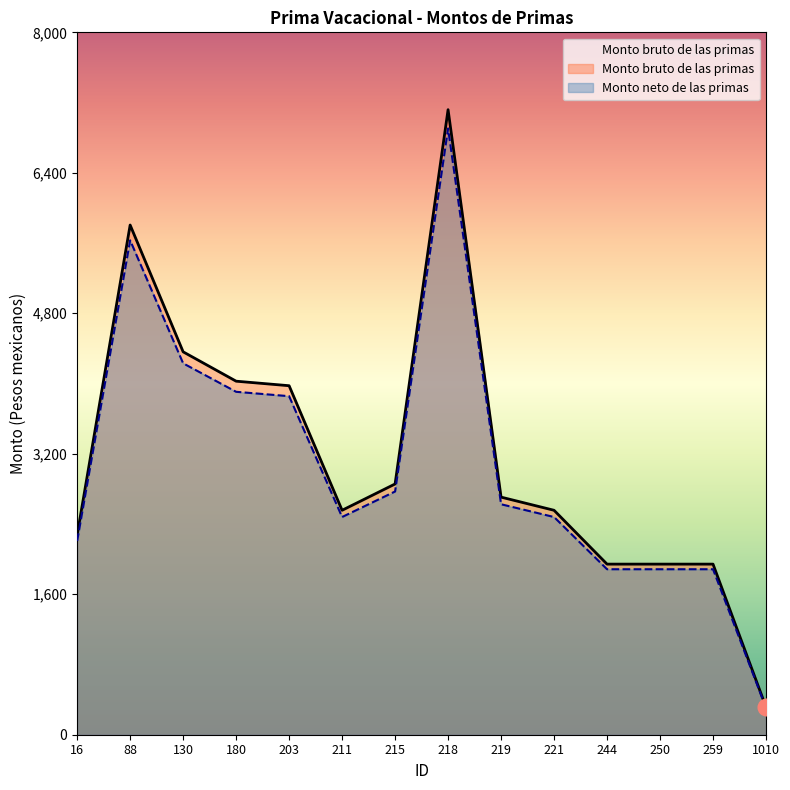

What is the sum of all Monto neto de las primas values?

43050.0